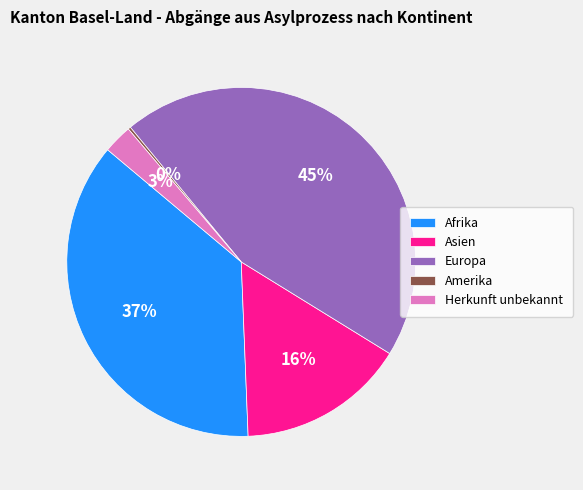

To the nearest percent, what is the difference between the Europa and Asien slice percentages?

29%